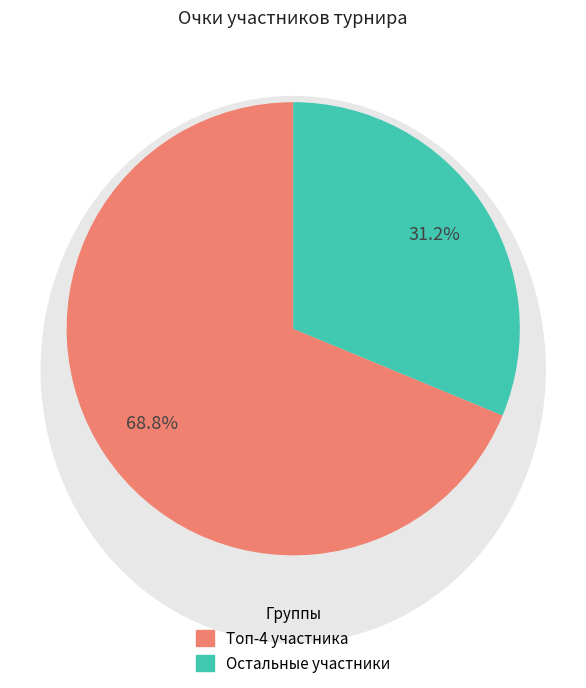

How many segments does this pie chart have?

2